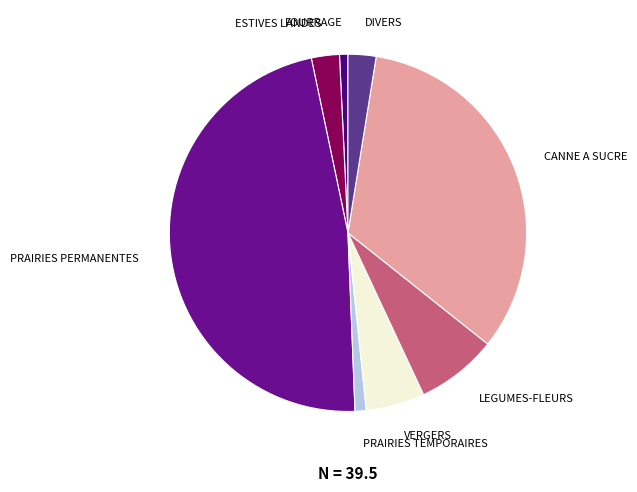

Which has a higher value, PRAIRIES TEMPORAIRES or VERGERS?

VERGERS